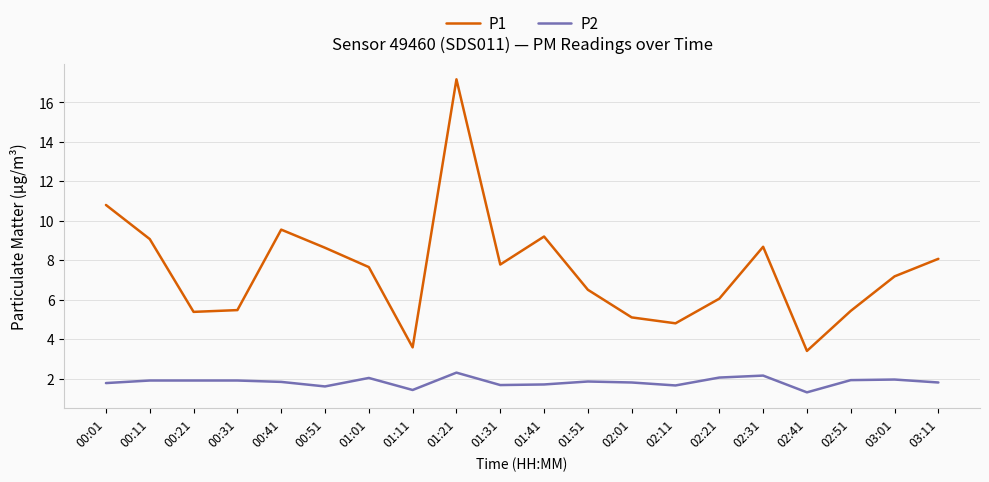

List the series in order of their overall mean, lowest first.

P2, P1